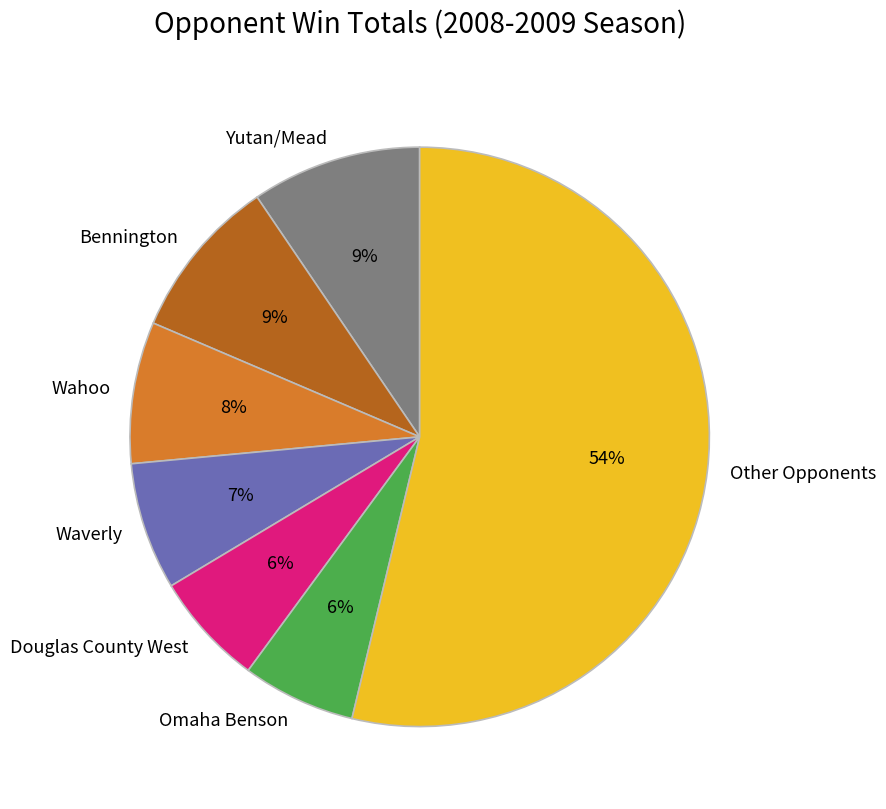

Which category has the biggest portion of the pie?

Other Opponents